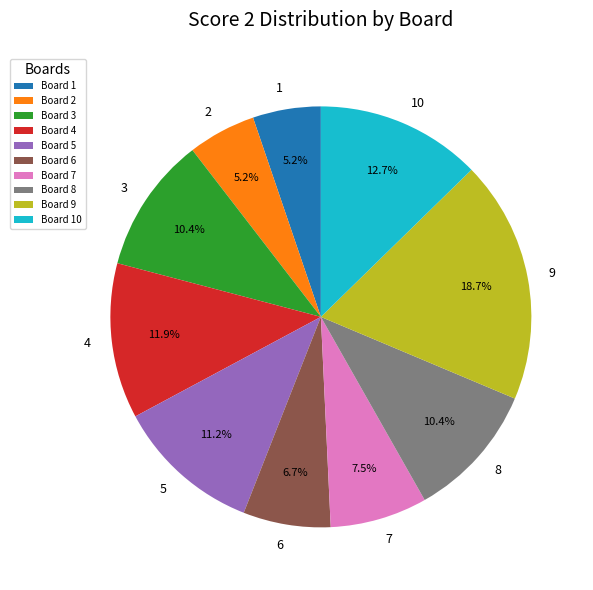

Is the sum of Board 10 and Board 5 greater than half?

No